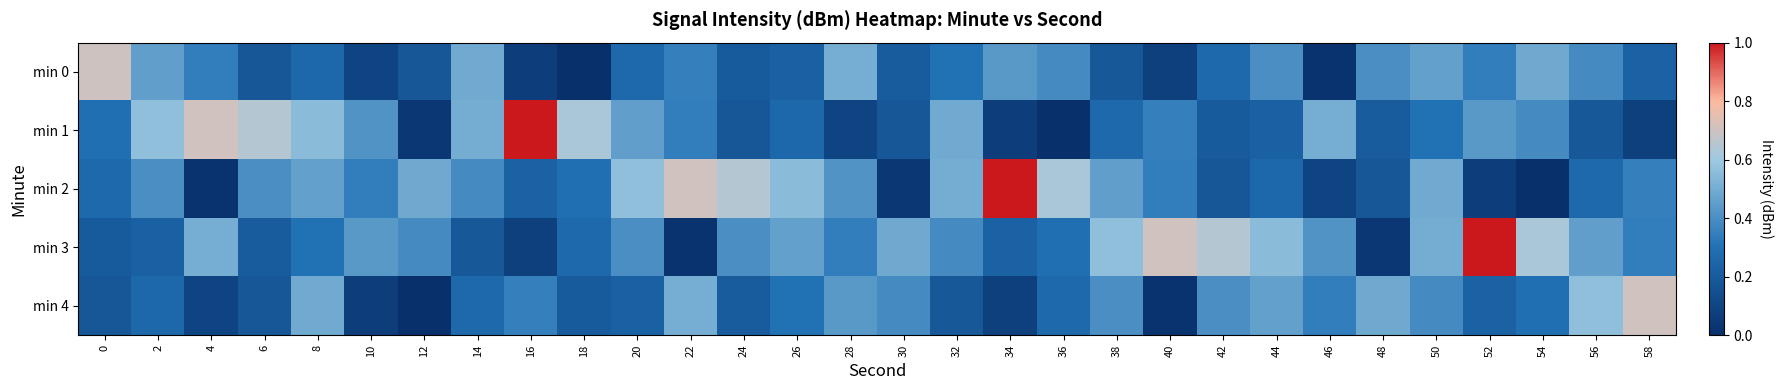

How many categories are shown in the chart?

30